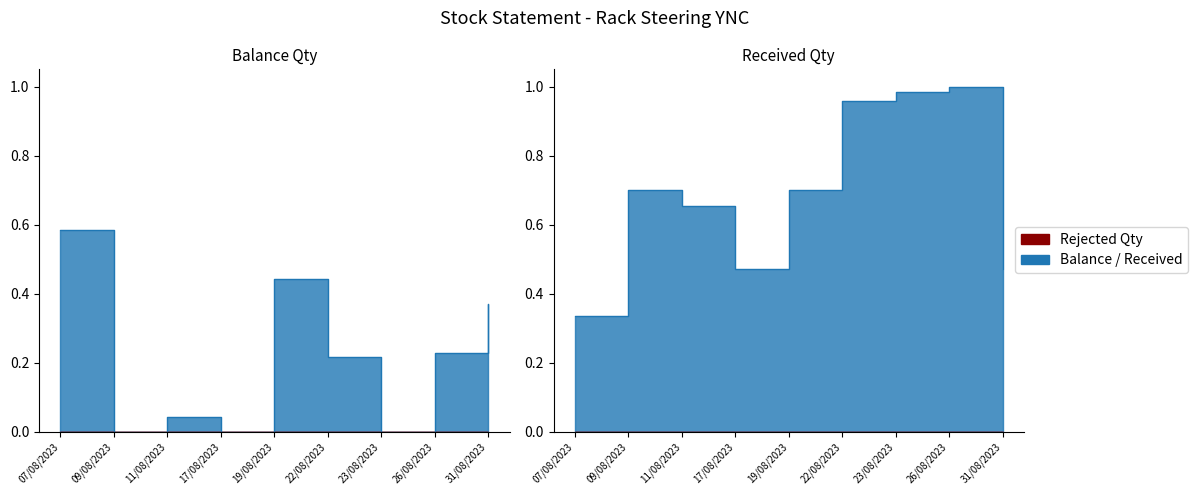

The value of Balance at 17/08/2023 is -0.3. True or false?

False